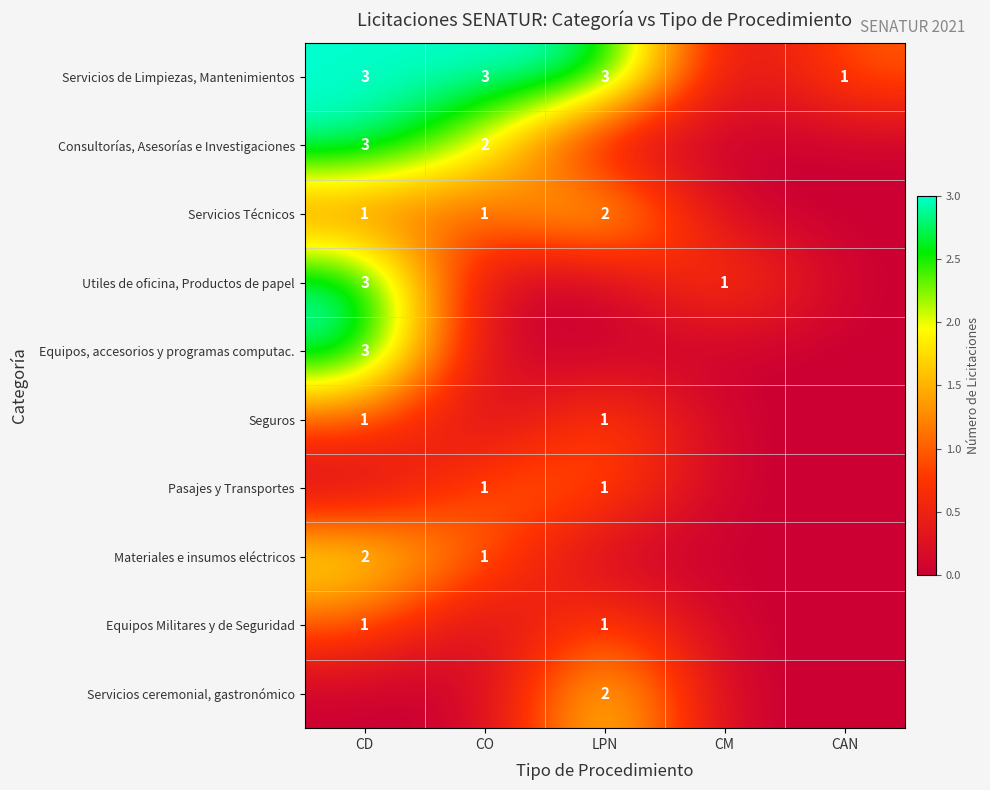

Is the value of Consultorías, Asesorías e Investigaciones at CO greater than the value of Seguros at LPN?

Yes